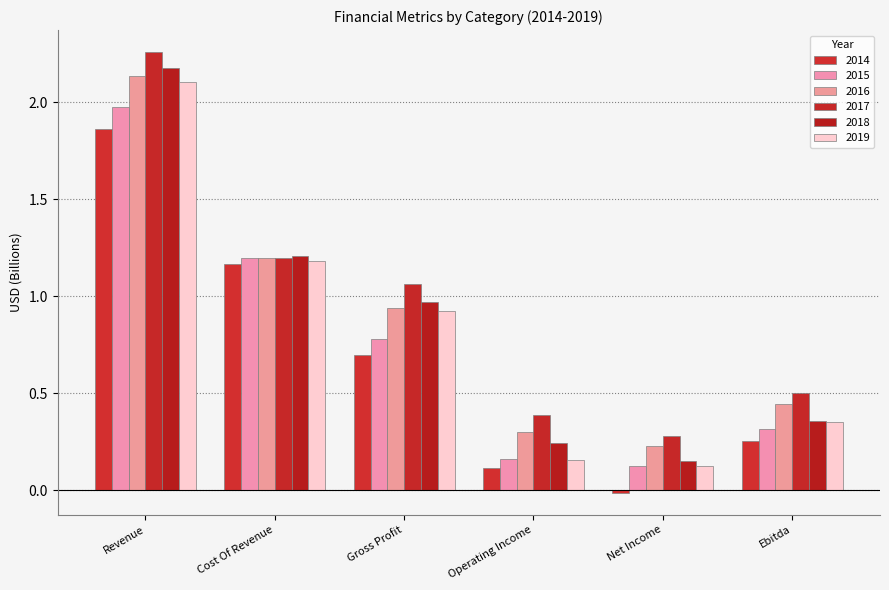

What is the highest value of the 2016 series?

2.1